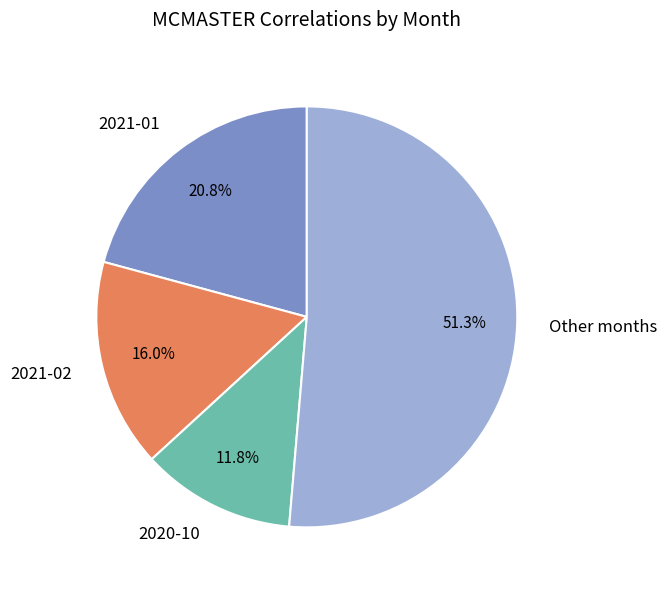

Which category has the smallest portion of the pie?

2020-10